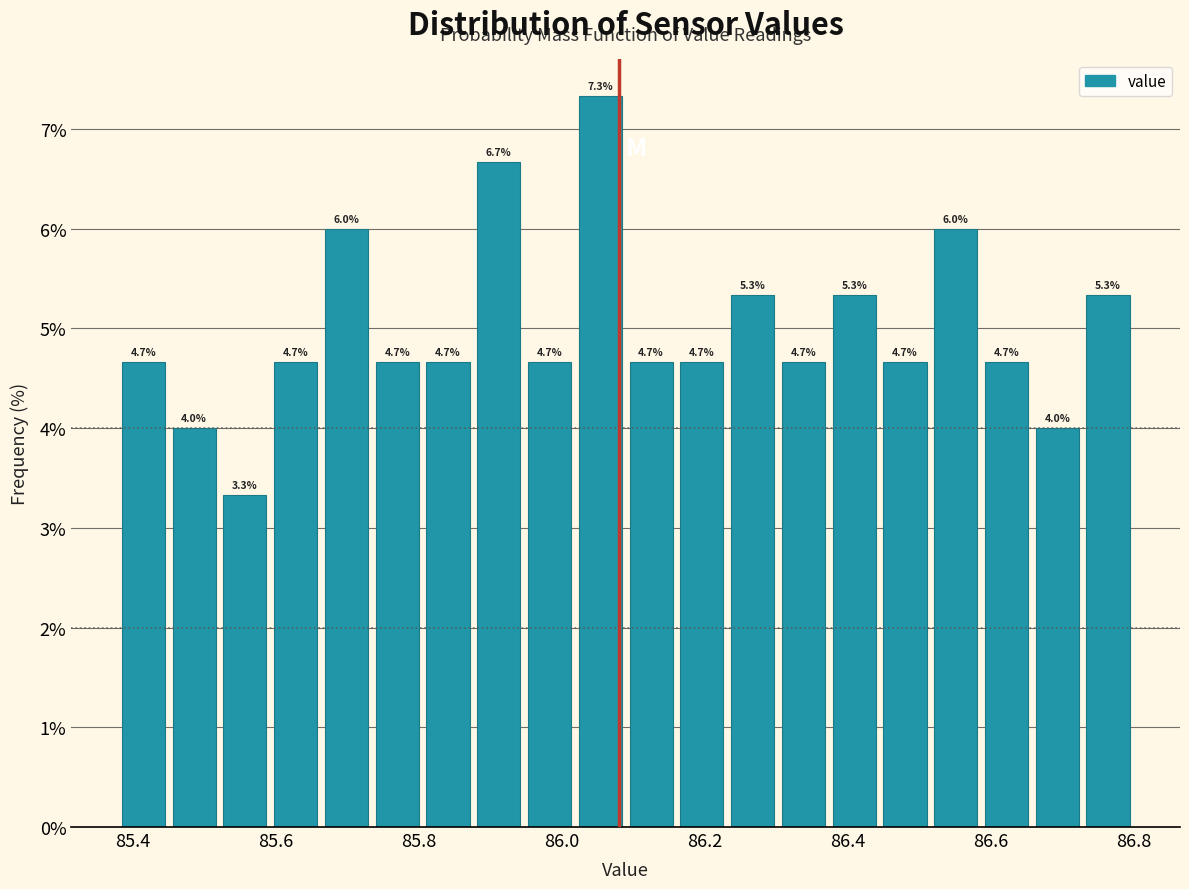

Around what value on the x-axis is the tallest bar? Give the approximate position of its centre, as read against the axis.

86.06